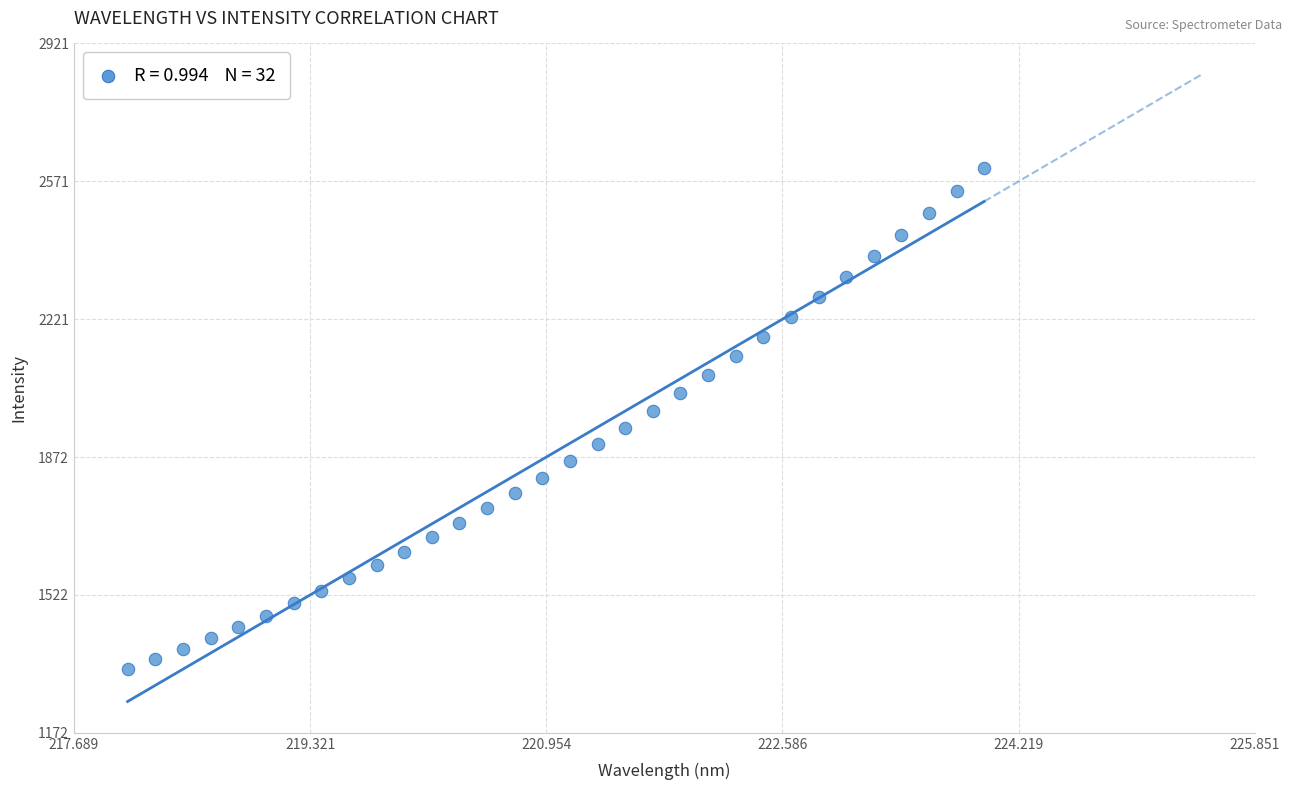

What is the range of Y values (max minus min)?

1271.1